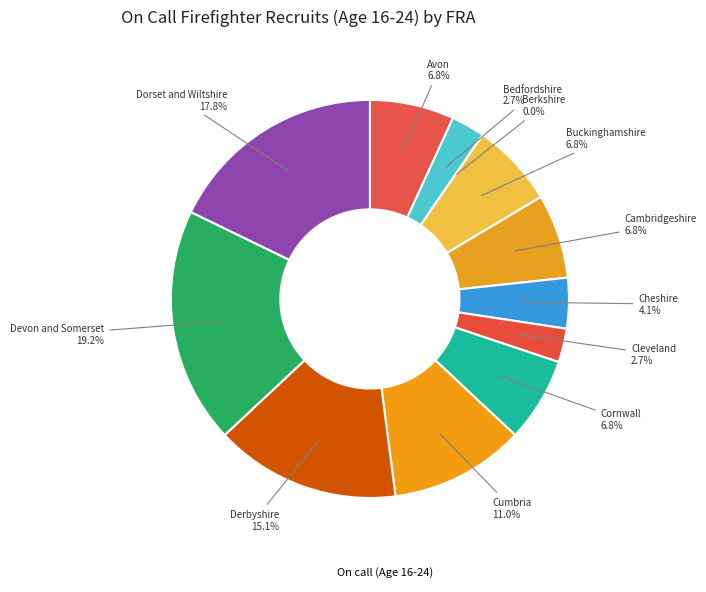

To the nearest percent, what is the combined percentage of Cheshire and Devon and Somerset?

23%